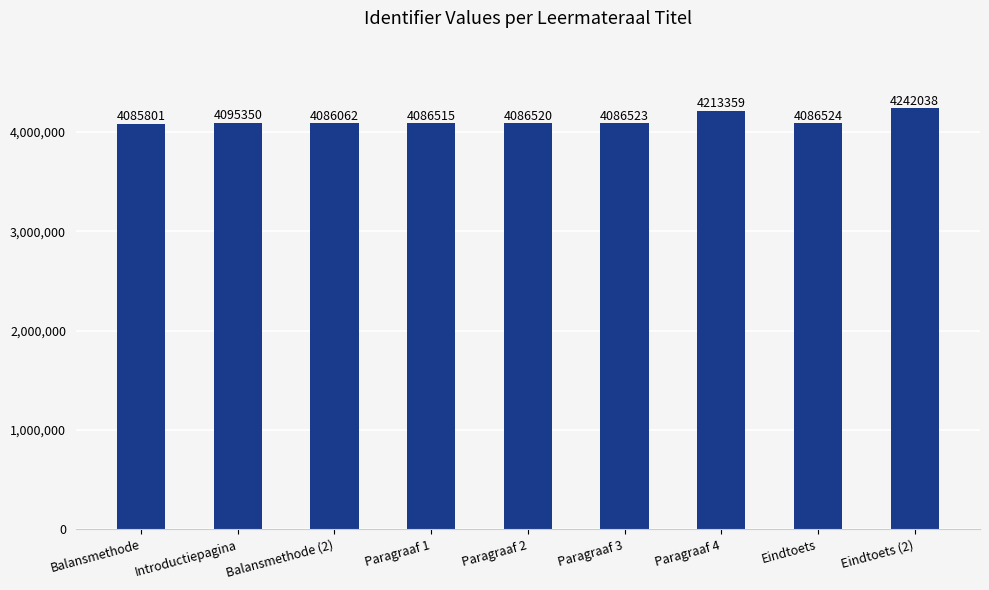

How many values are below 4086523?

4